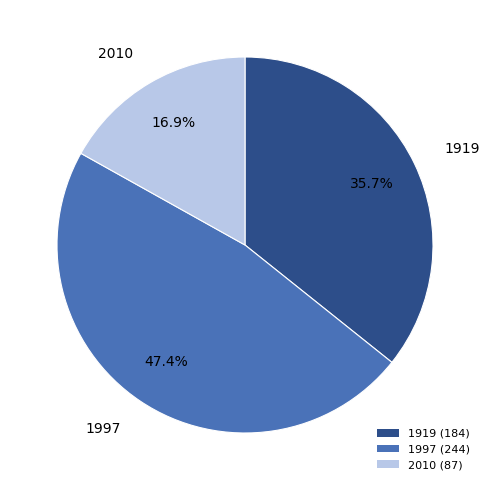

Combined, what portion of the pie is 2010 and 1997?

64.3%